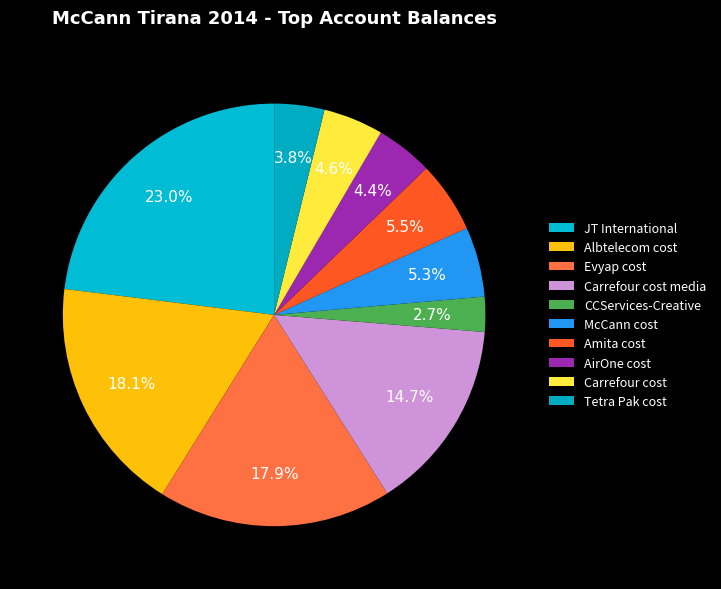

How many slices are in this pie chart?

10